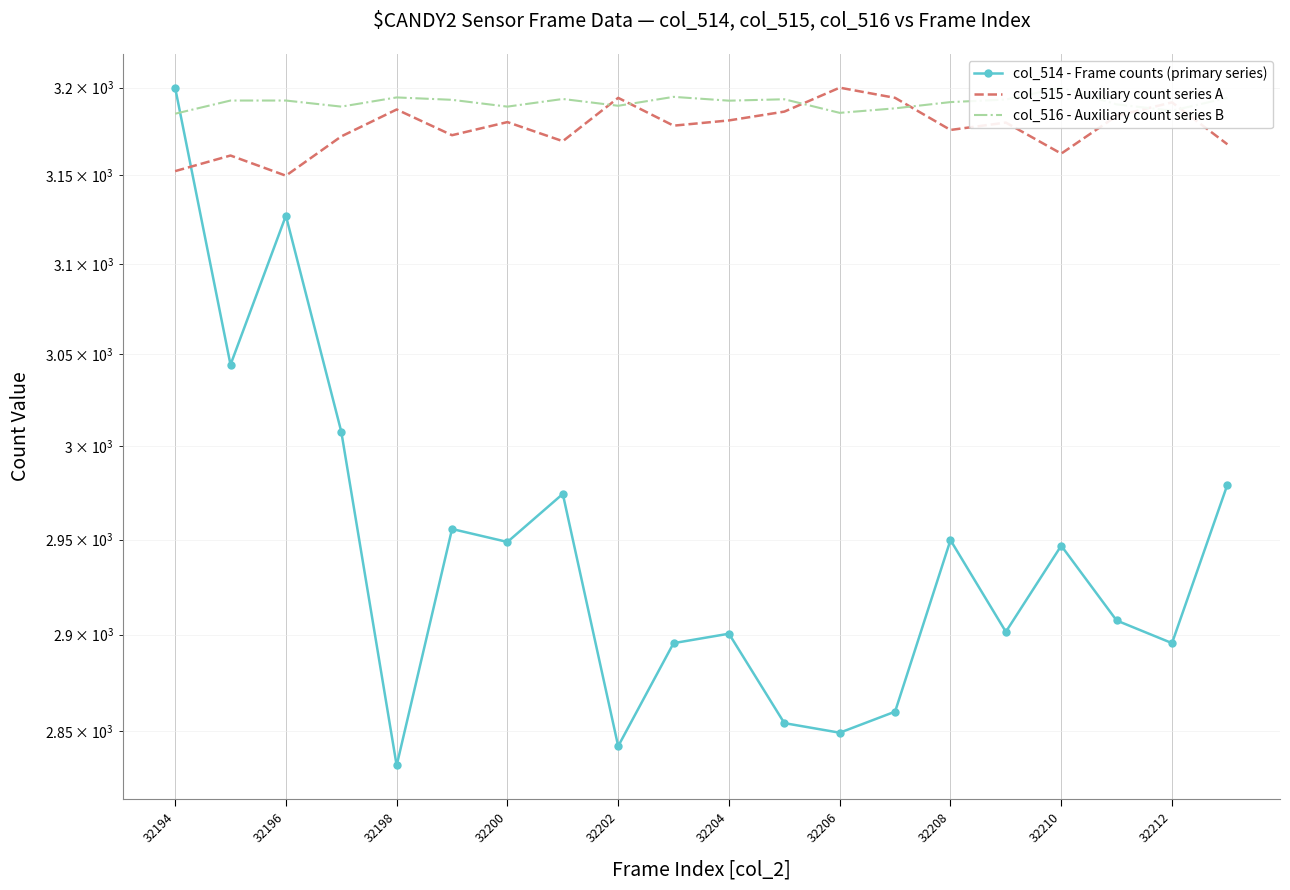

How many categories are shown in the chart?

20